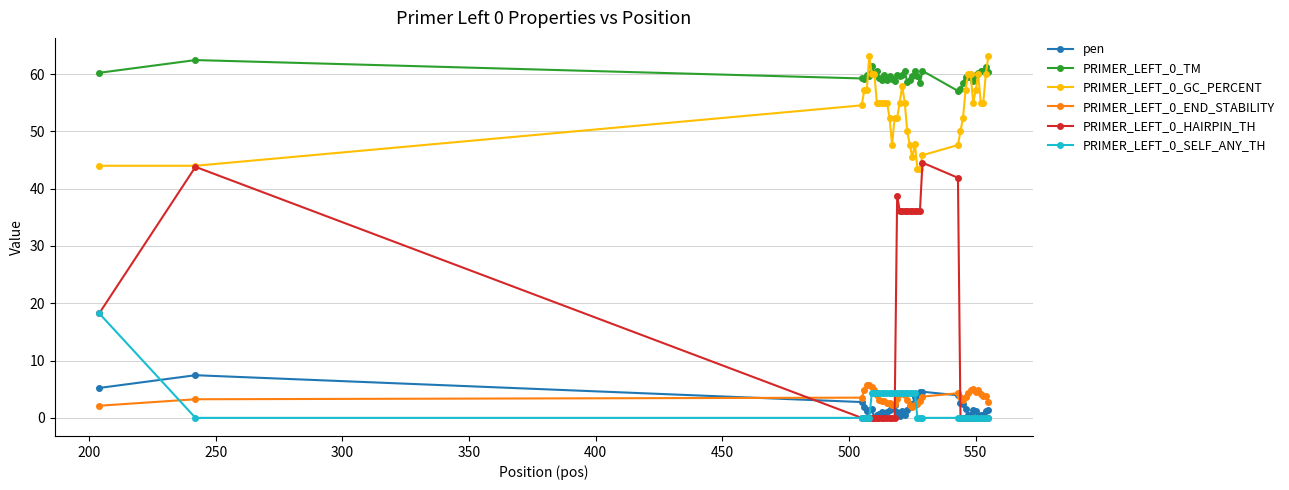

What is the value of the PRIMER_LEFT_0_GC_PERCENT point at the 27th from the left?

45.8